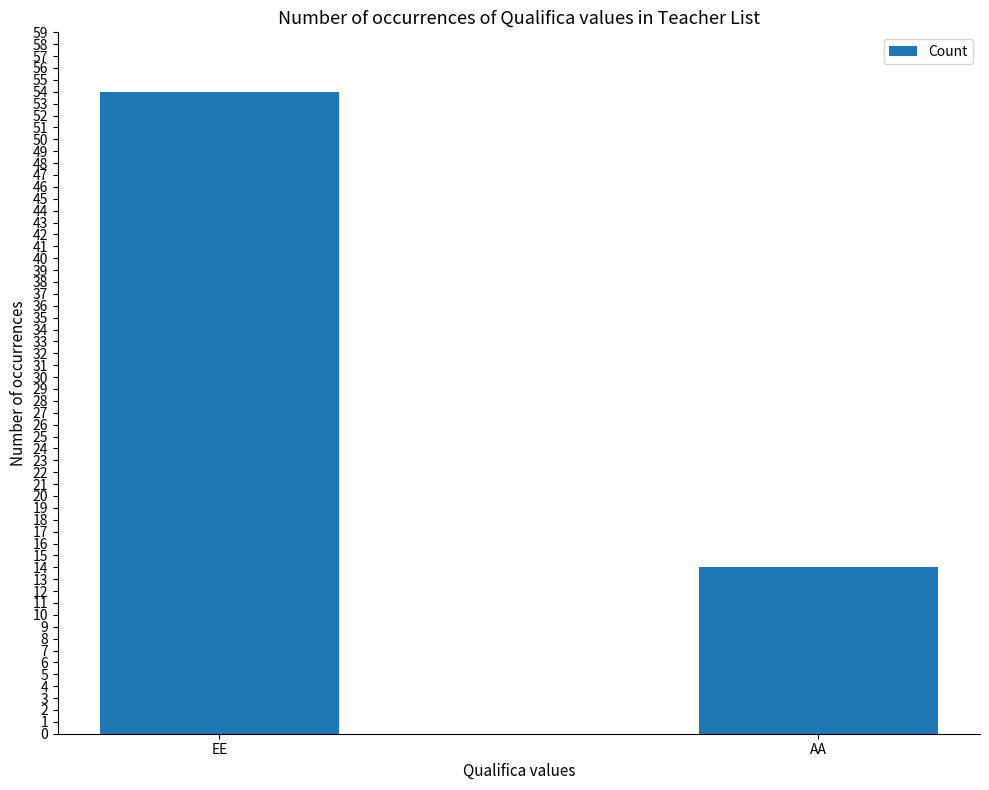

What is the difference between the maximum and minimum values?

40